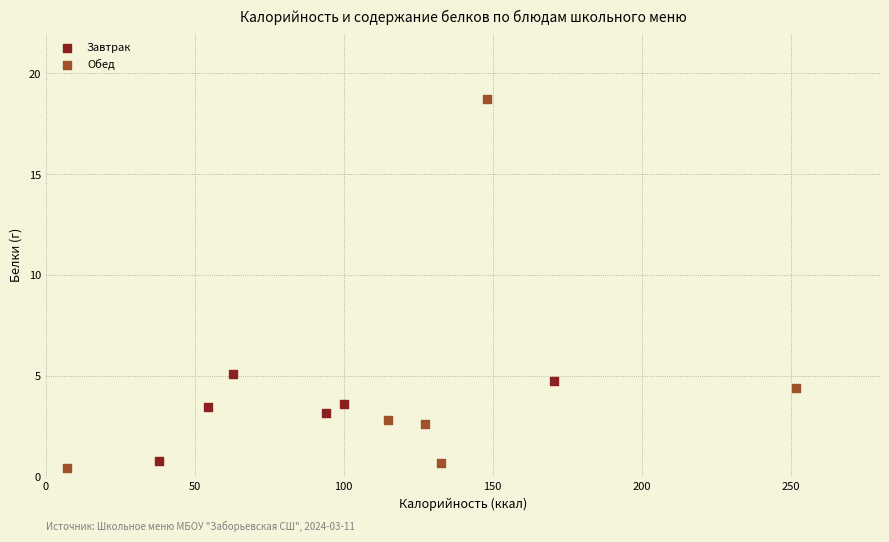

Which series has the widest spread of Y values?

Обед